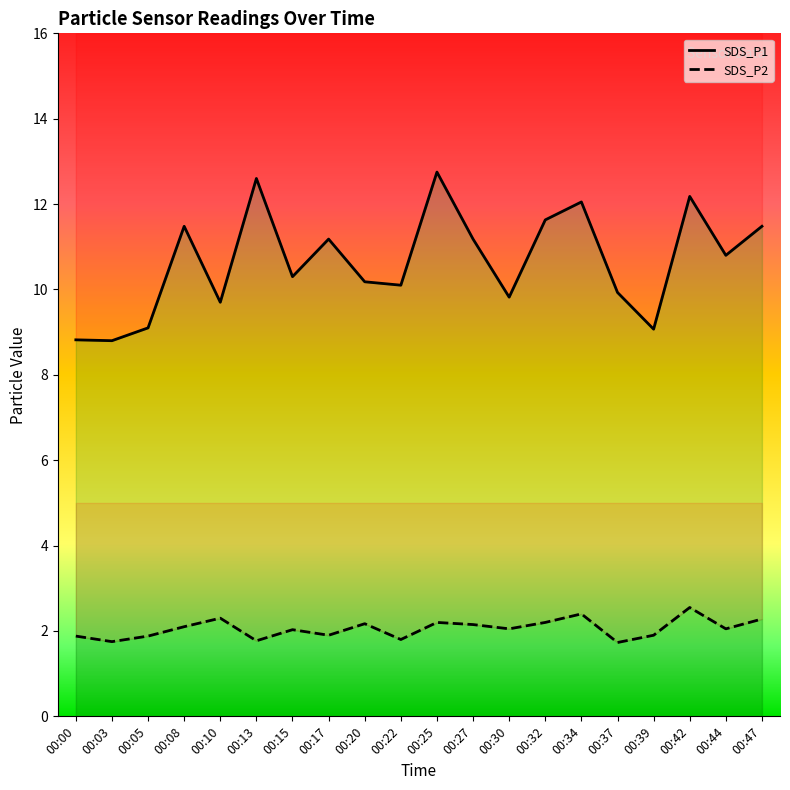

Rank the series at 00:27 from lowest to highest value.

SDS_P2, SDS_P1